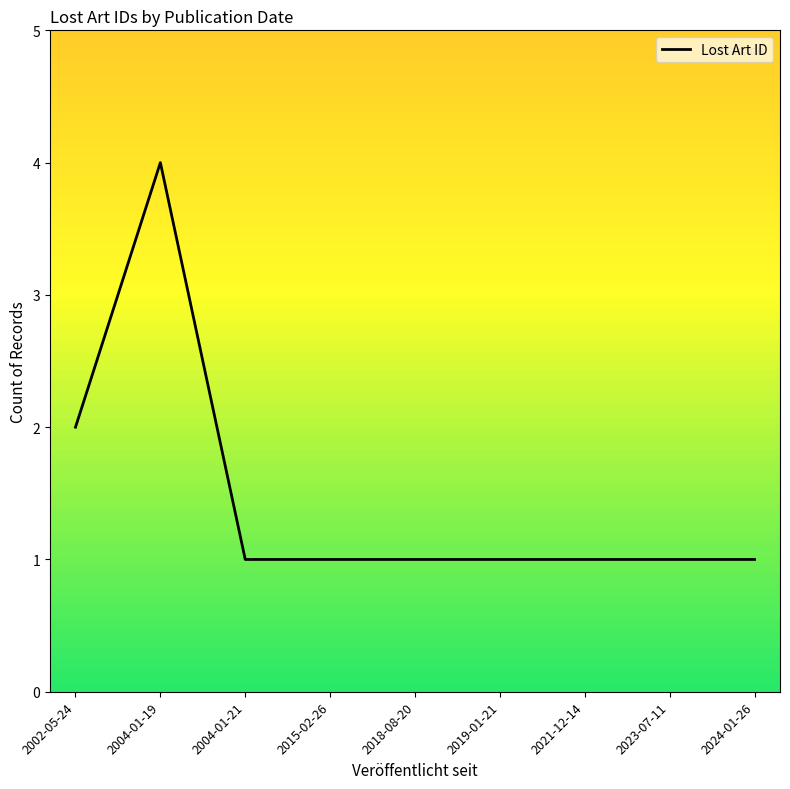

Does the chart display data point markers on the line(s)?

No